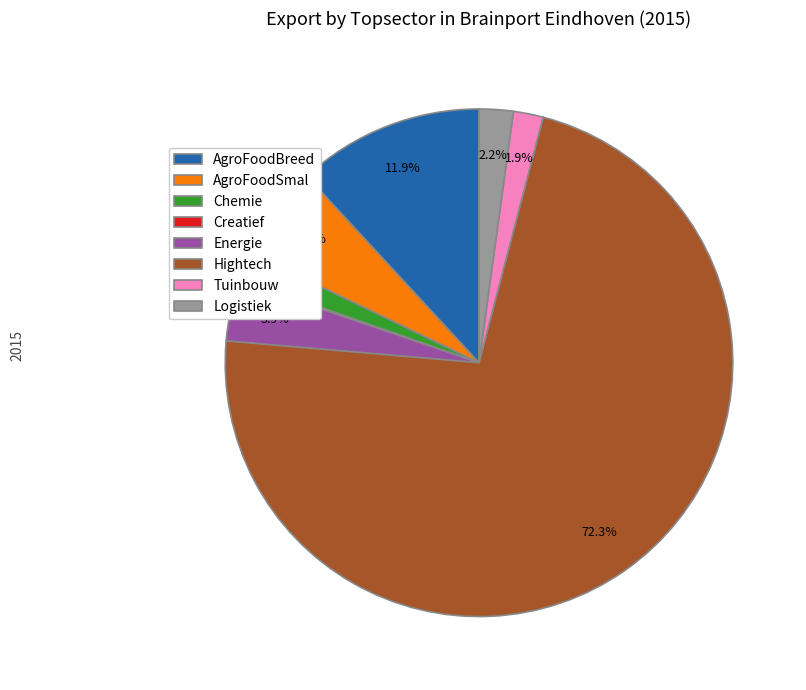

True or false: Hightech accounts for 62% of the total.

False